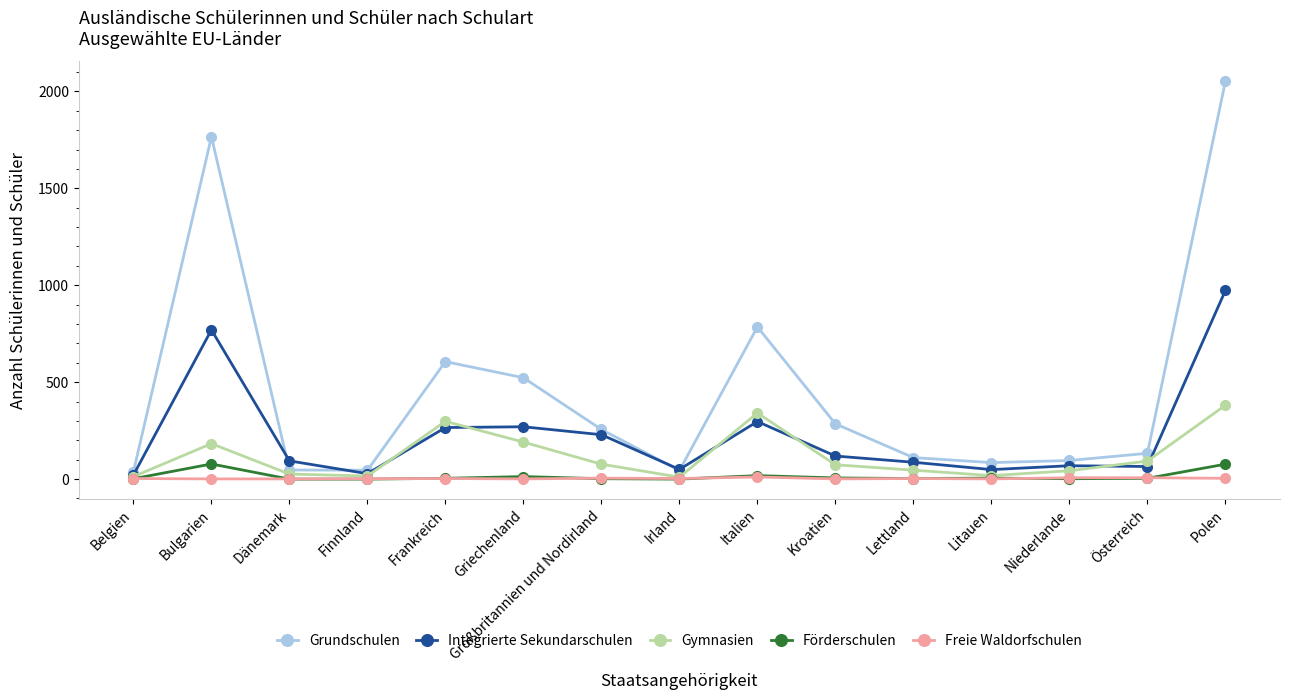

What value does the Grundschulen series have at Finnland, to the nearest 10?

50